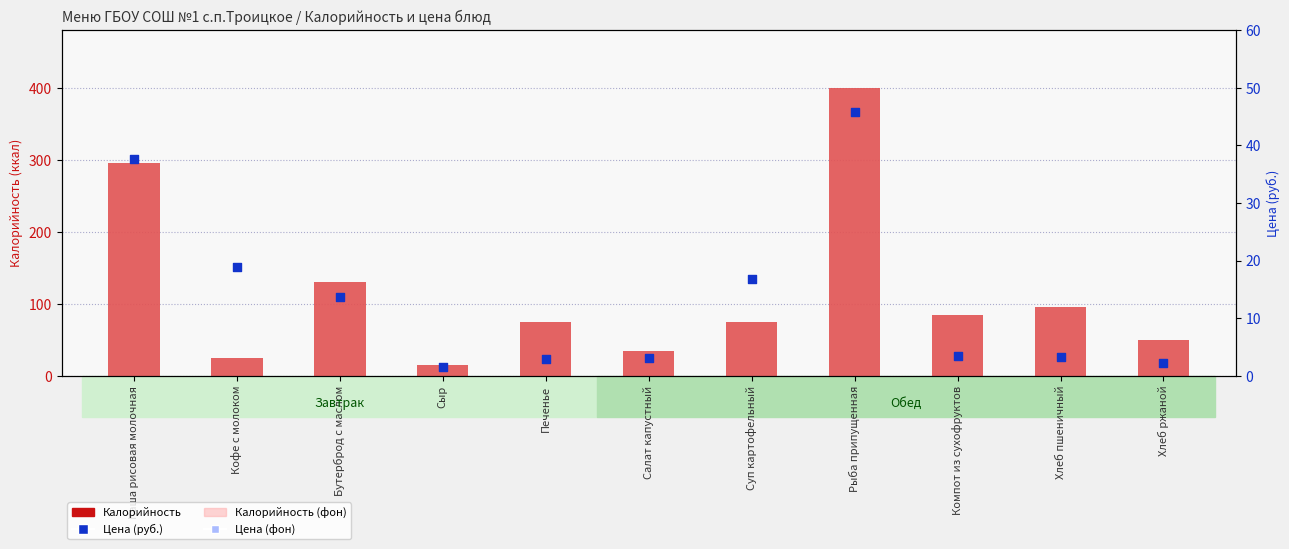

Which series has the largest Y range (max minus min)?

Калорийность